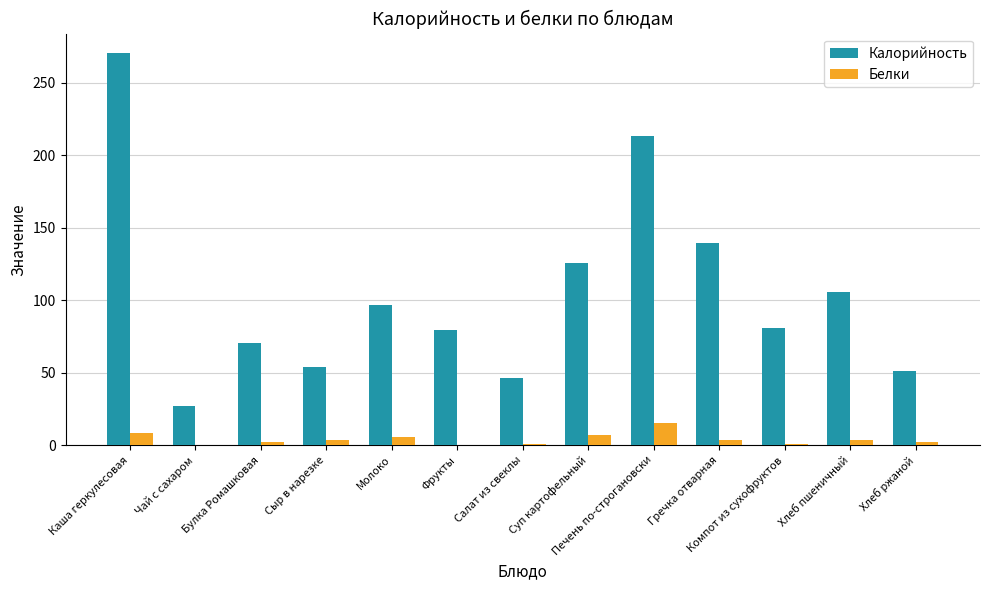

Between Чай с сахаром and Сыр в нарезке, which series saw the biggest shift?

Калорийность